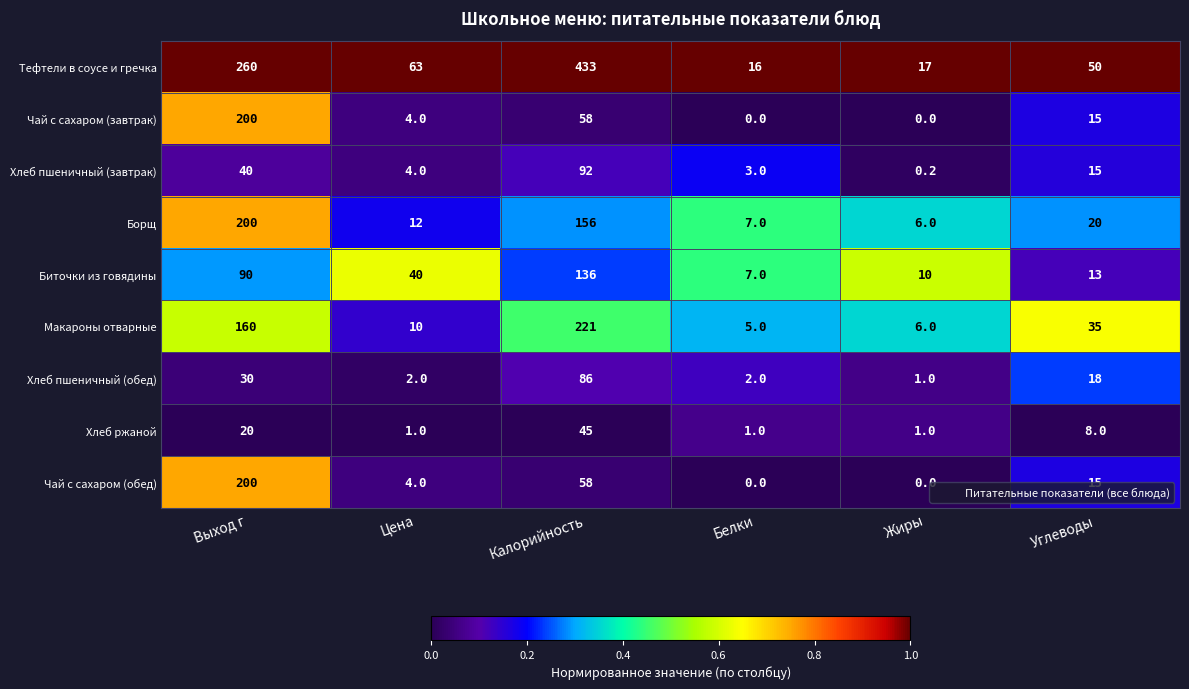

At which label is Макароны отварные closest to 113?

Выход г